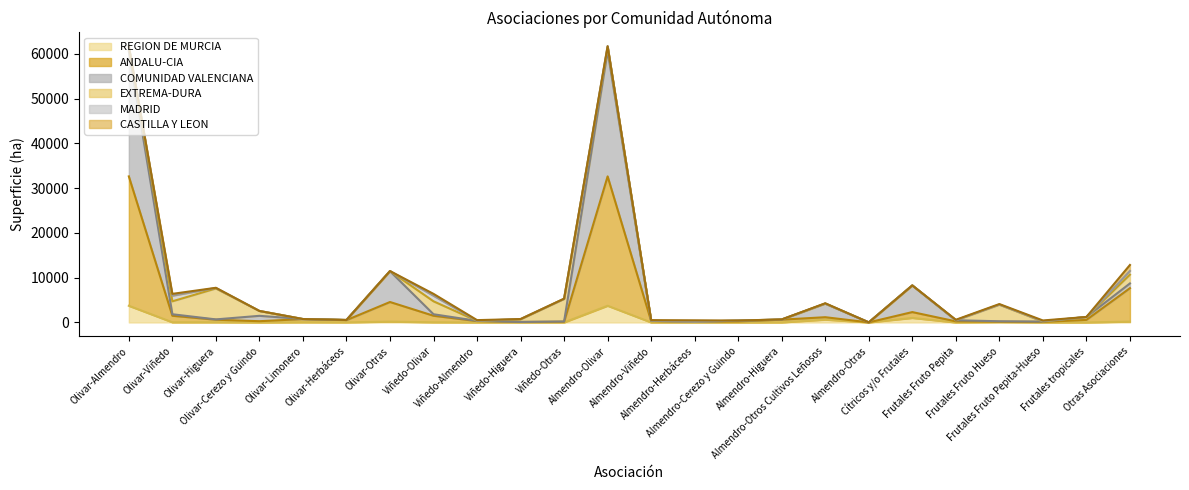

What is the difference between the highest and lowest values at Olivar-Almendro?

56882.5